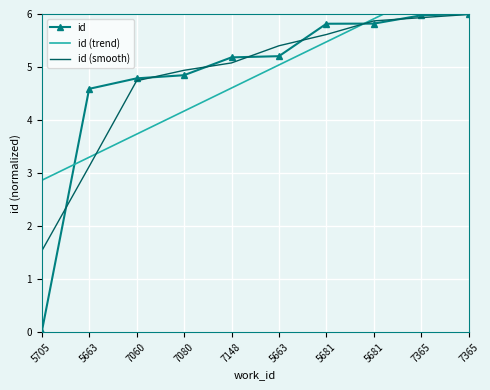

What is the average value of the id (smooth) series?

4.8